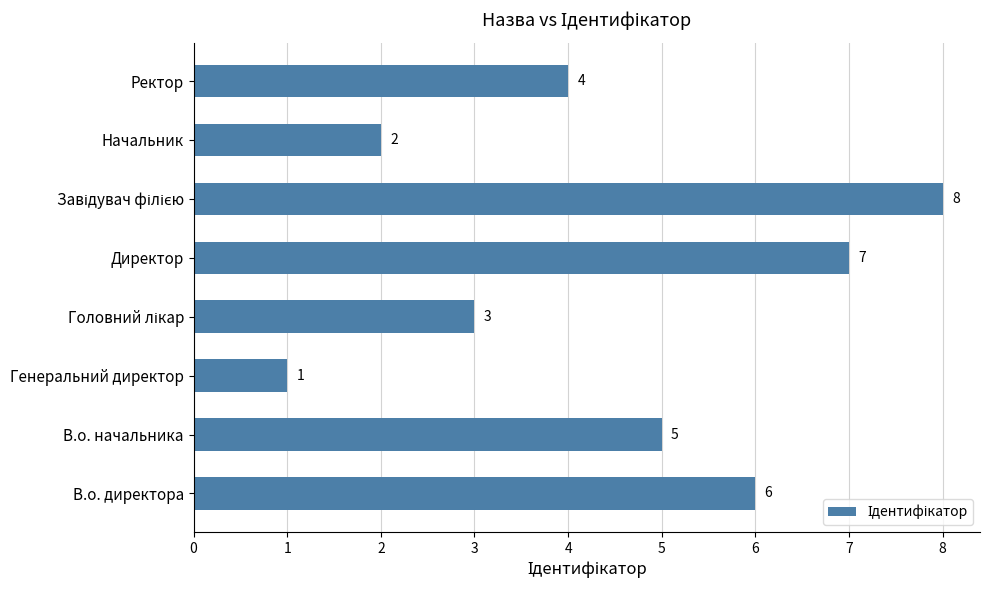

What is the sum of the values at Директор and Начальник?

9